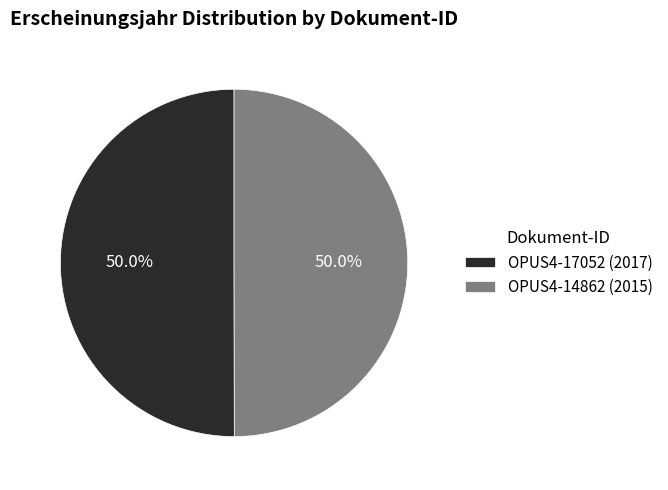

What is the ratio of the value at OPUS4-17052 (2017) to the value at OPUS4-14862 (2015)?

1.0